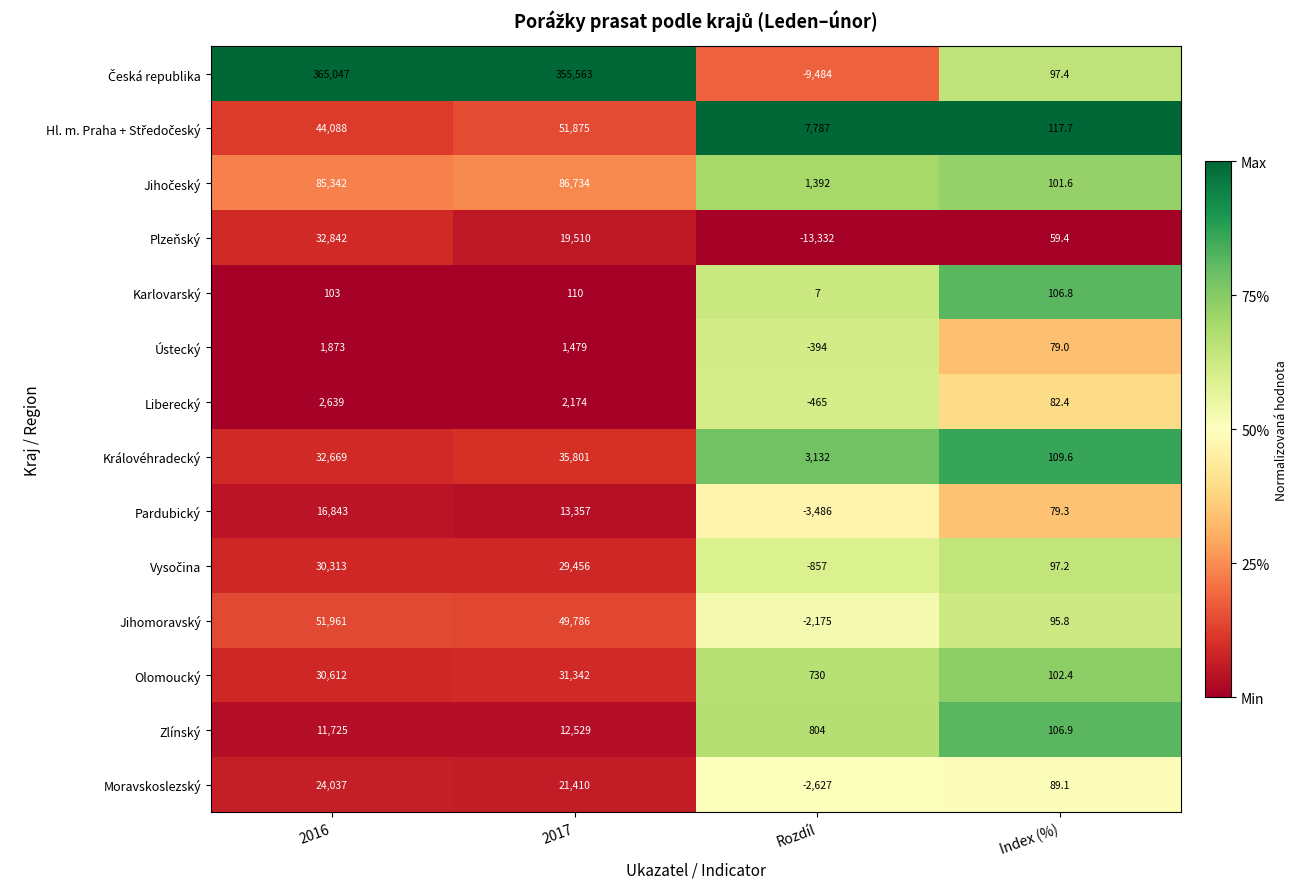

Which label corresponds to the largest value in the chart?

2016